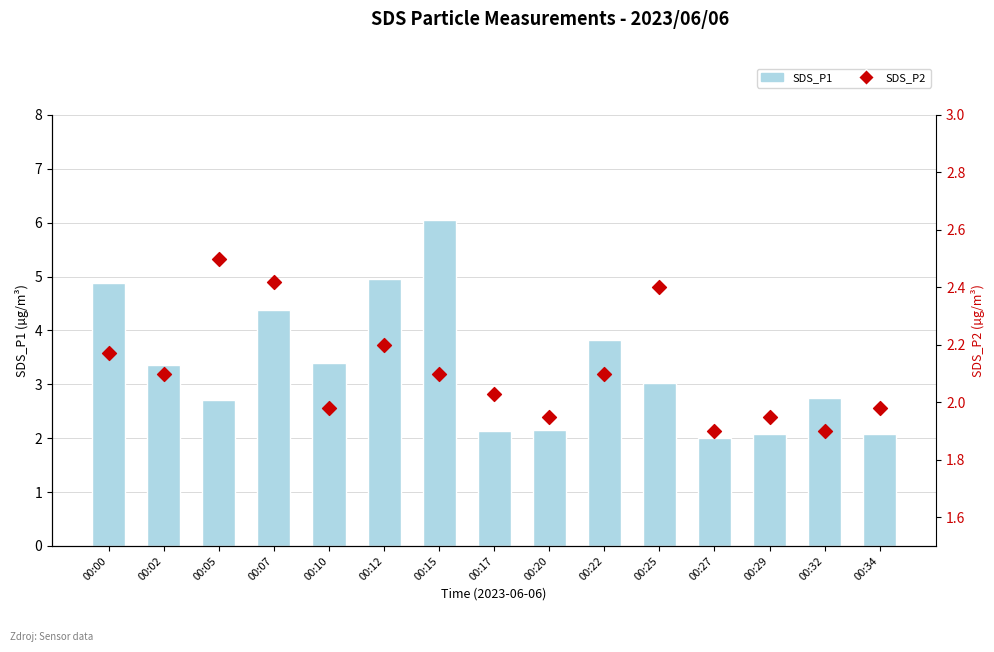

Which series reaches the minimum Y coordinate?

Meziroční růst/pokles v %